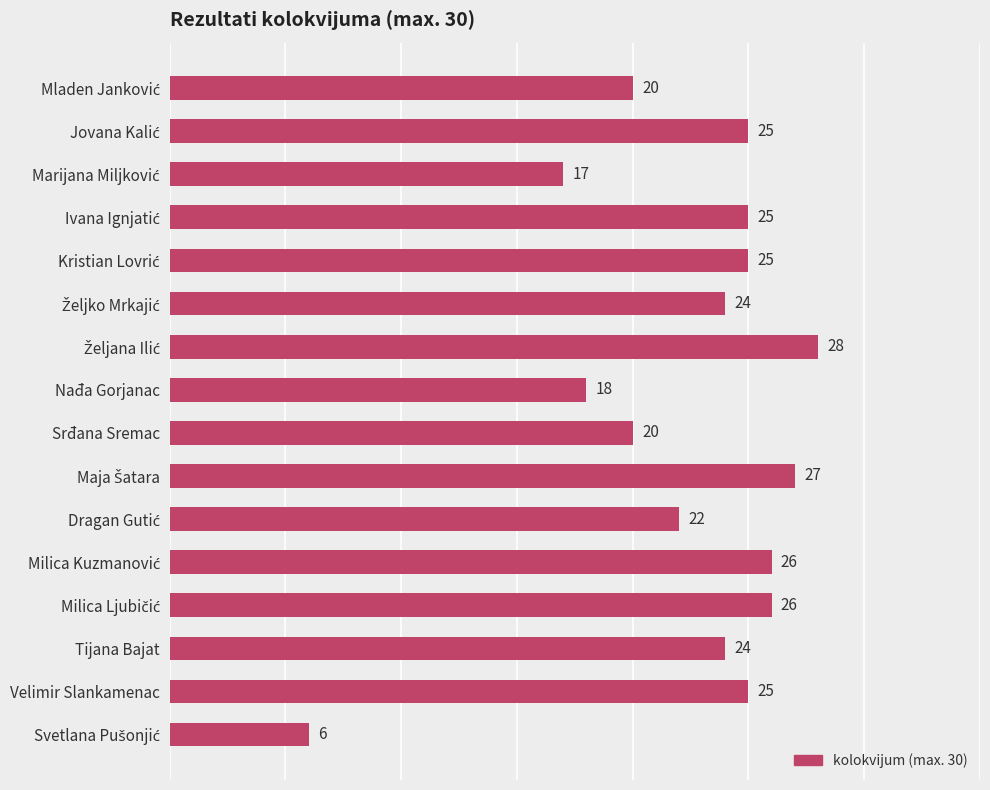

What is the greatest value displayed?

28